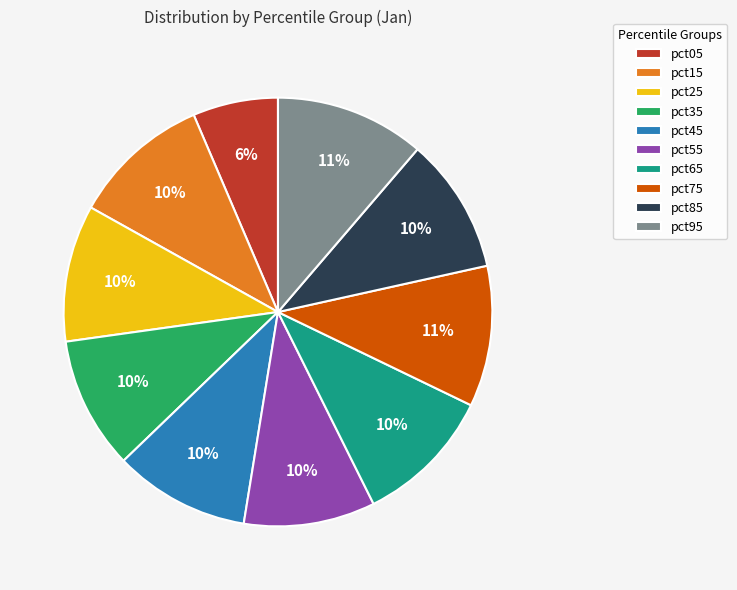

How many slices are in this pie chart?

10